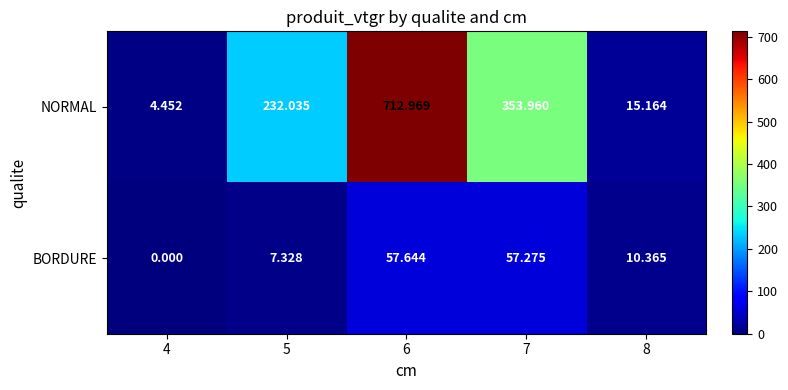

Which series changed the most between 6 and 8?

NORMAL